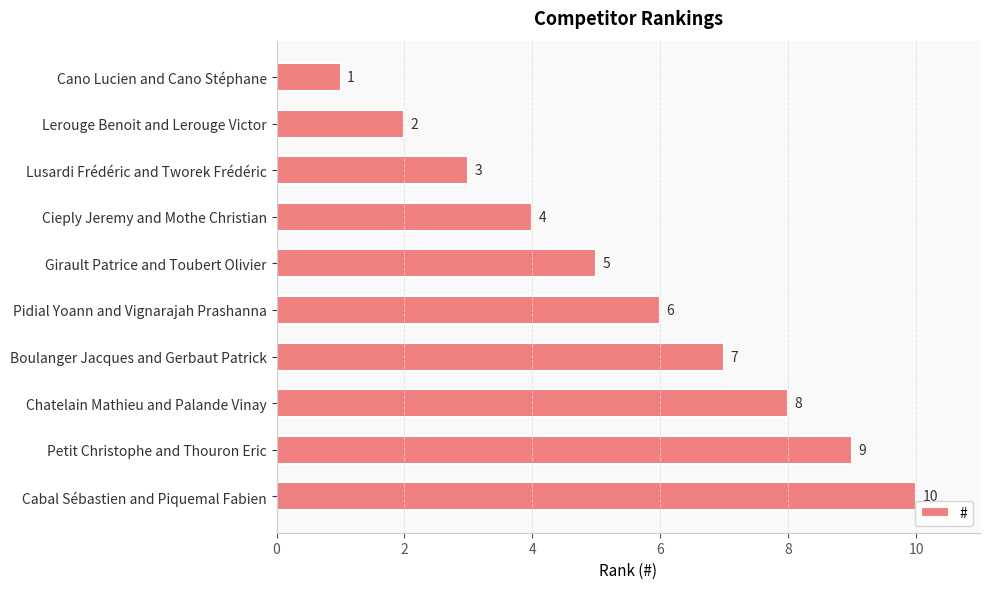

The value at Cabal Sébastien and Piquemal Fabien is 13. True or false?

False